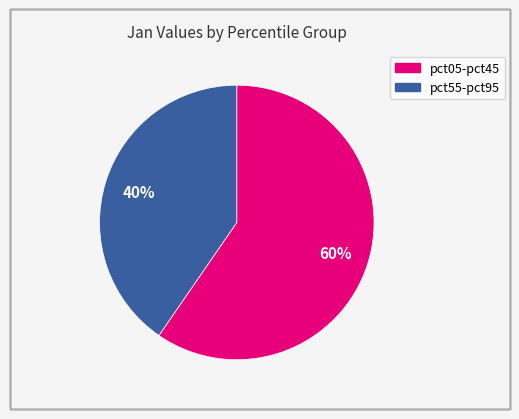

To the nearest percent, what is the average slice percentage?

50%